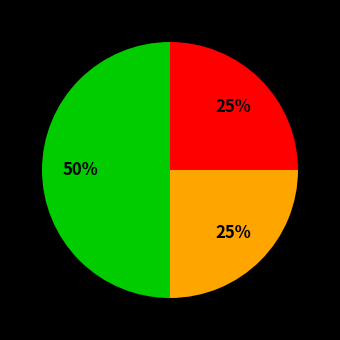

To the nearest percent, what is the average slice percentage?

33%